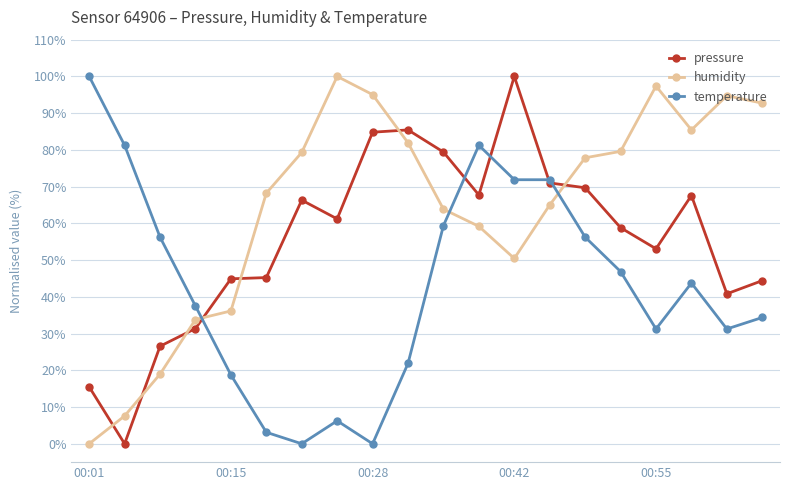

How many intersections are there between pressure and humidity?

7